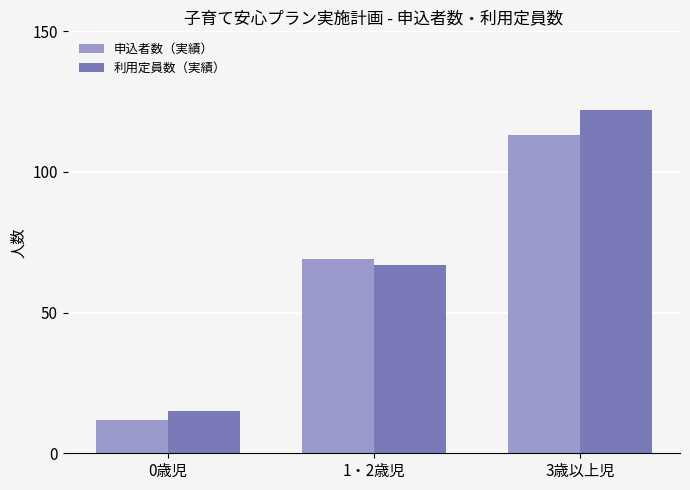

At which category is the sum across all series the highest?

3歳以上児